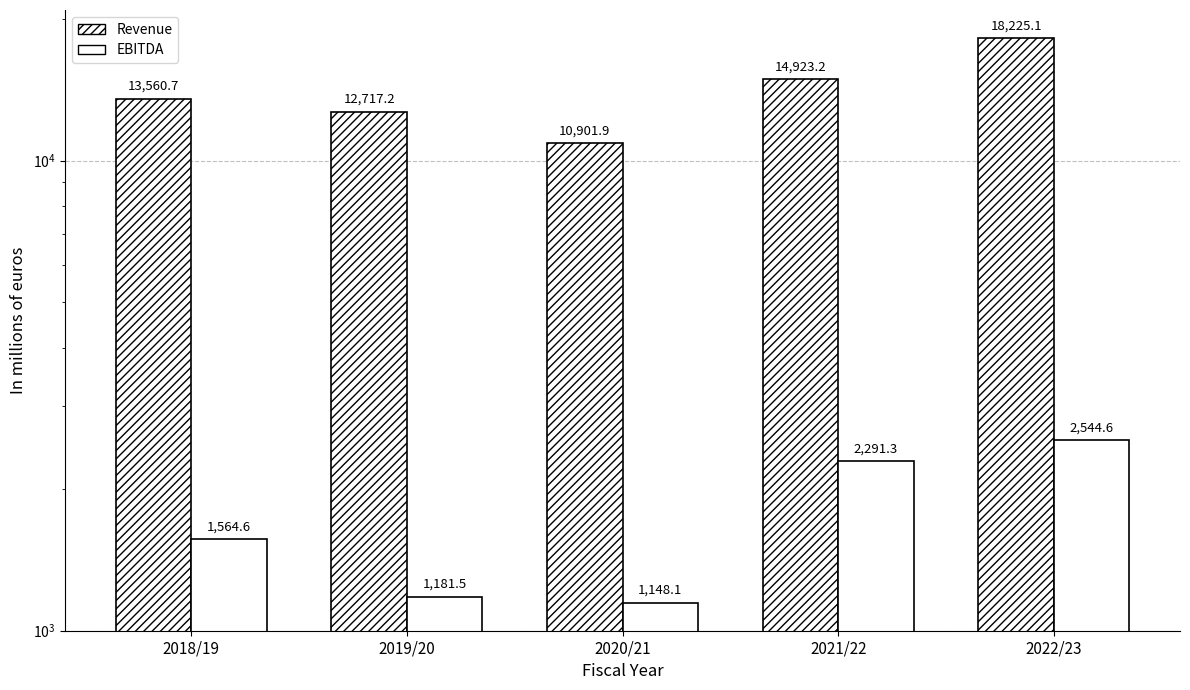

At how many categories does at least one series exceed 9857?

5